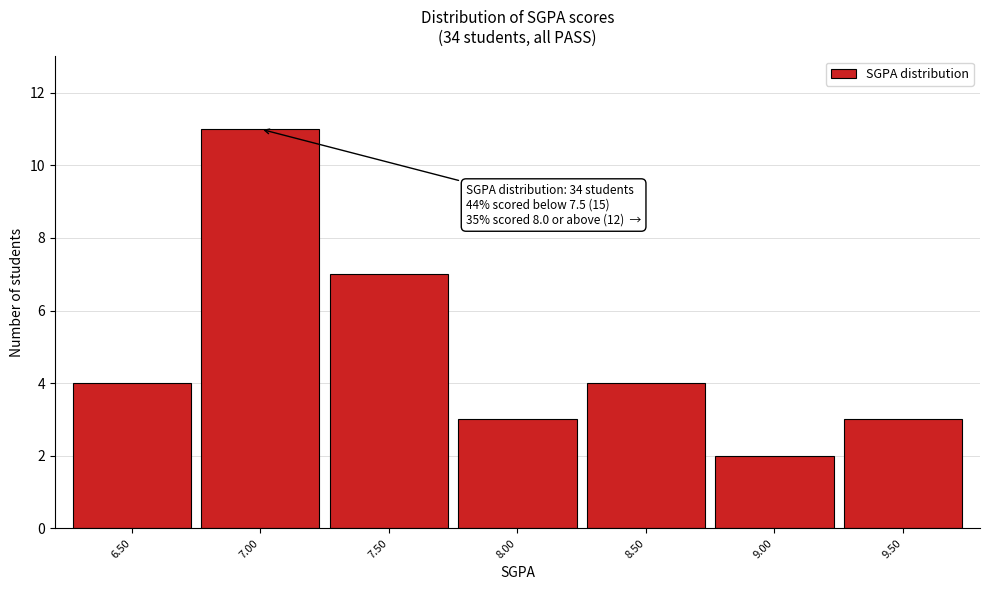

Reading right to left, transcribe all the data shown in this chart.

3	2	4	3	7	11	4